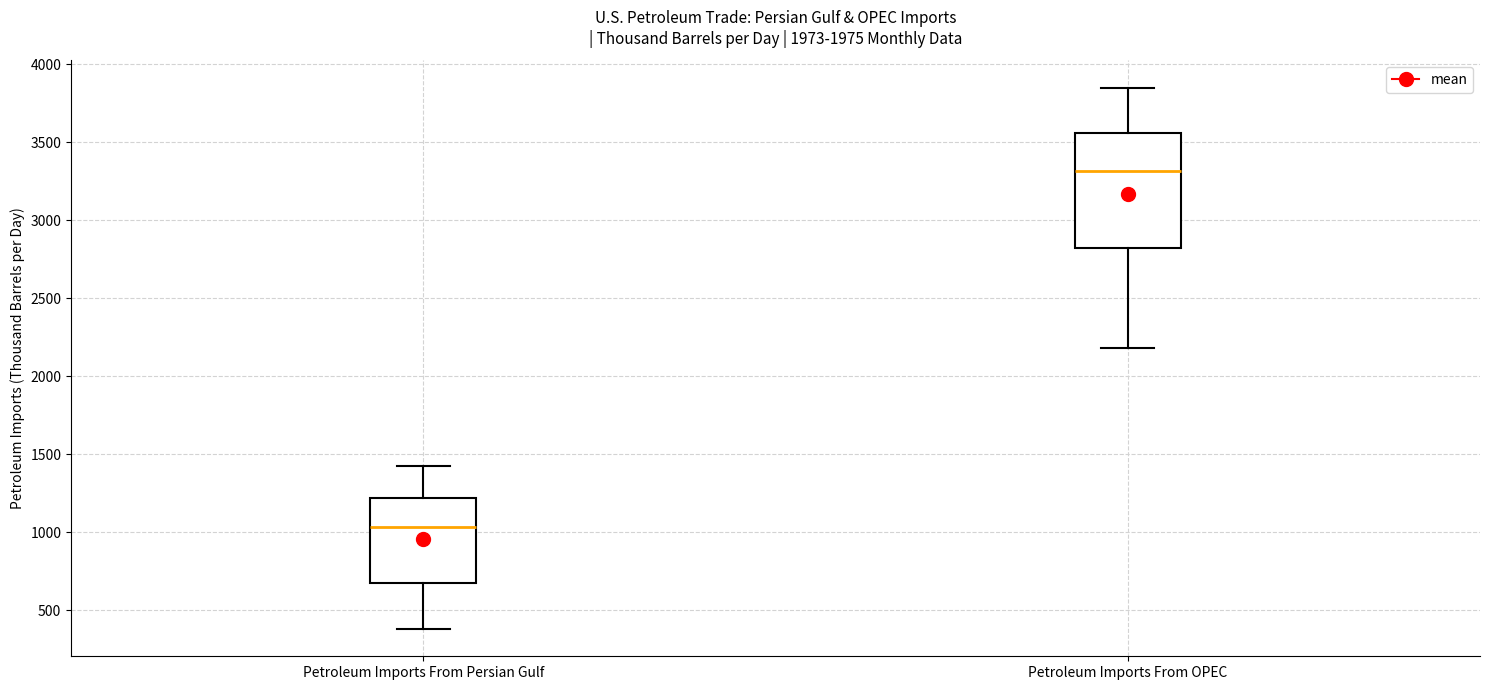

Which box is the tallest, from its lower edge to its upper edge?

Petroleum Imports From OPEC